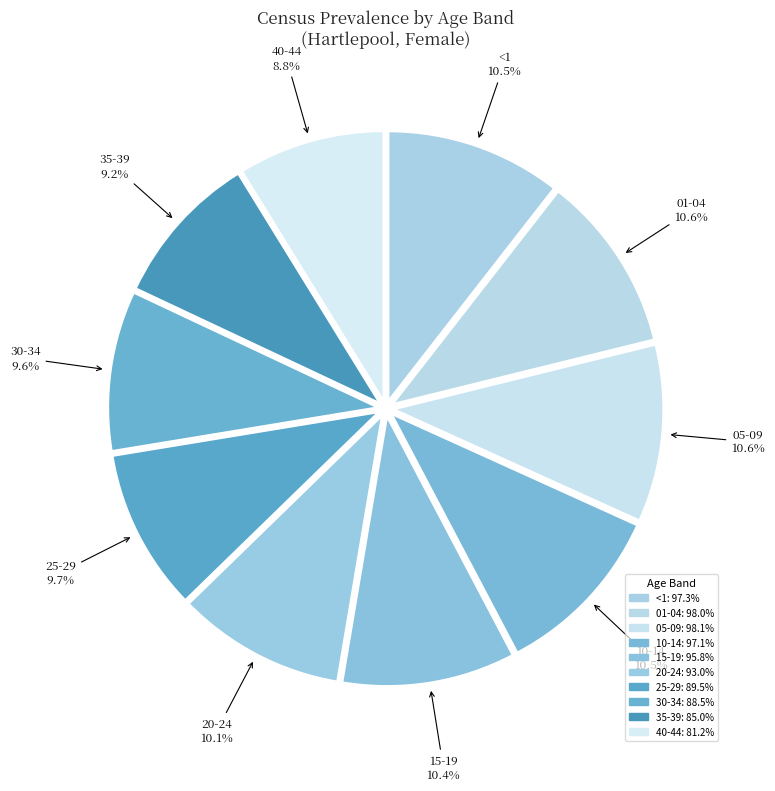

True or false: 01-04 accounts for 11% of the total.

True